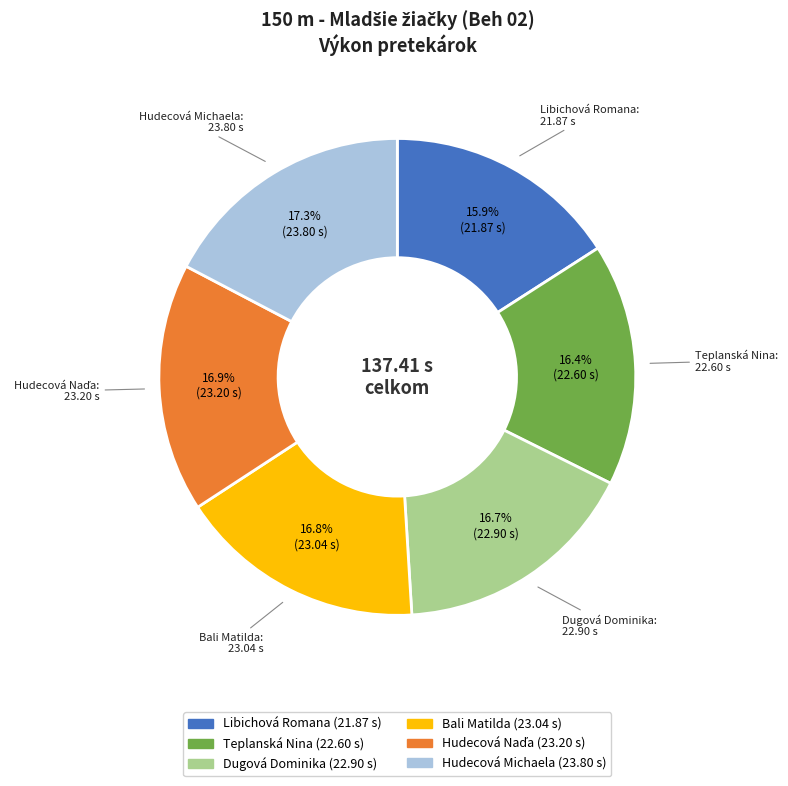

To the nearest percent, what is the difference between the largest and smallest slice percentages?

1%